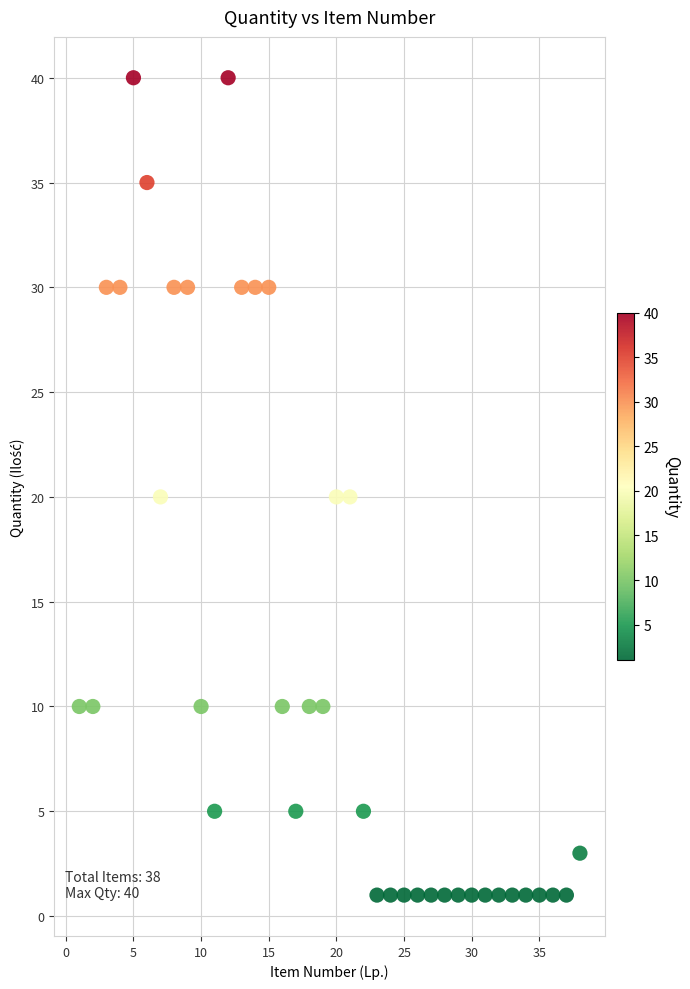

What is the range of Y values (max minus min)?

39